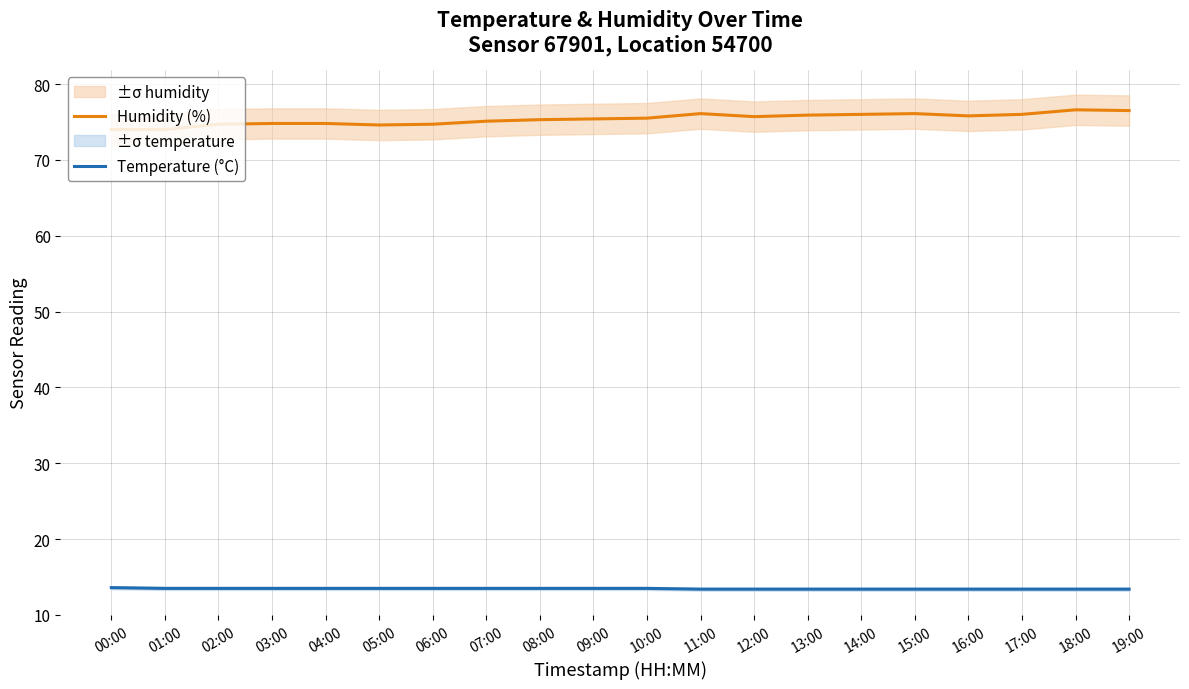

Reading left to right, transcribe all the data shown in this chart.

Humidity (%): 74.0	74.0	74.7	74.8	74.8	74.6	74.7	75.1	75.3	75.4	75.5	76.1	75.7	75.9	76.0	76.1	75.8	76.0	76.6	76.5
Temperature (°C): 13.6	13.5	13.5	13.5	13.5	13.5	13.5	13.5	13.5	13.5	13.5	13.4	13.4	13.4	13.4	13.4	13.4	13.4	13.4	13.4